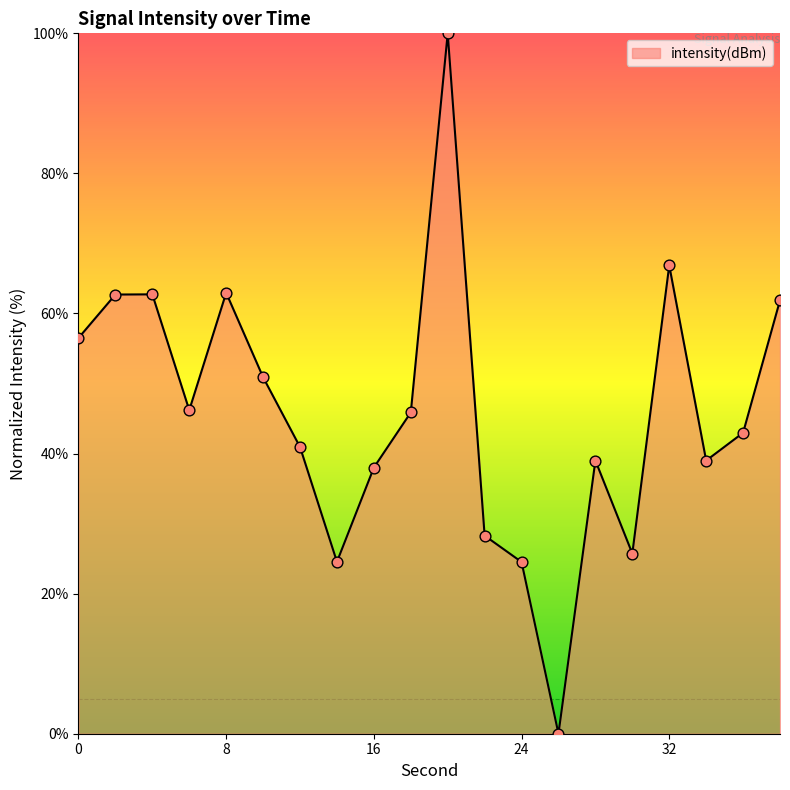

What is the difference between the maximum and minimum values?

100.0